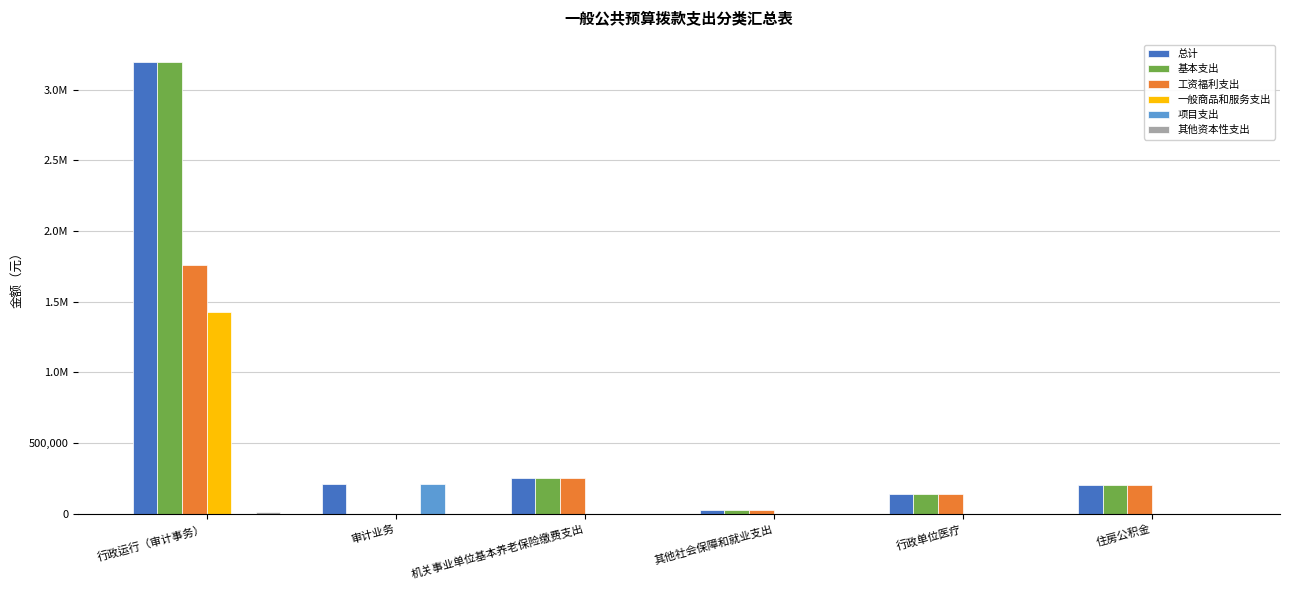

True or false: 一般商品和服务支出 has a value of 0.0 at 机关事业单位基本养老保险缴费支出.

True